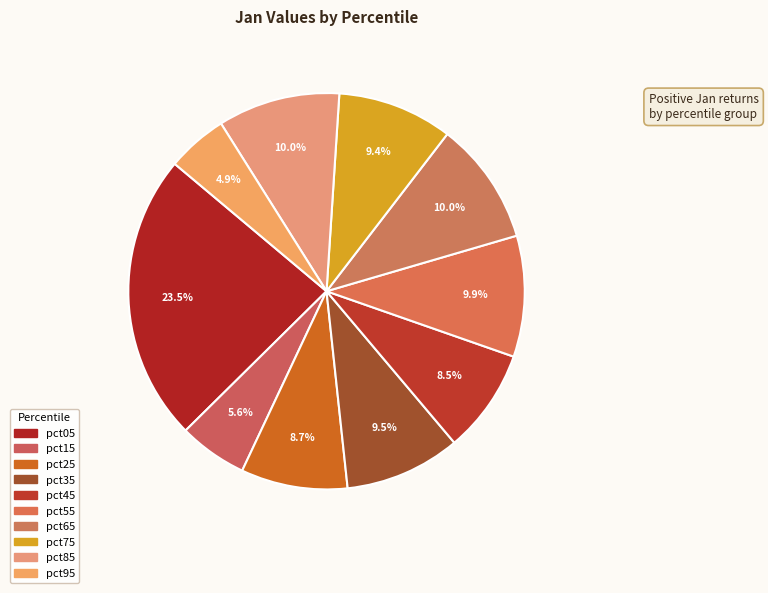

To the nearest percent, what percentage of the pie is pct25?

9%